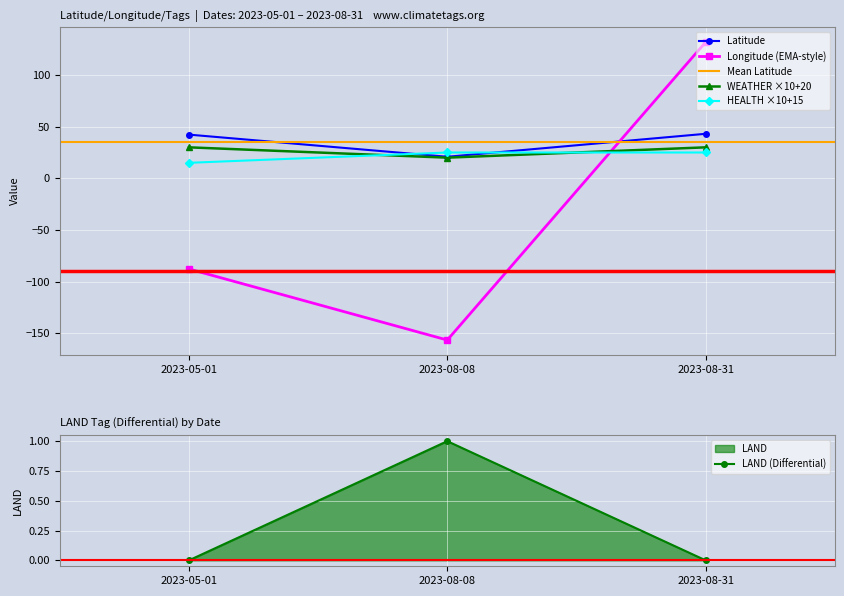

What is the maximum value for Longitude (EMA-style)?

131.9